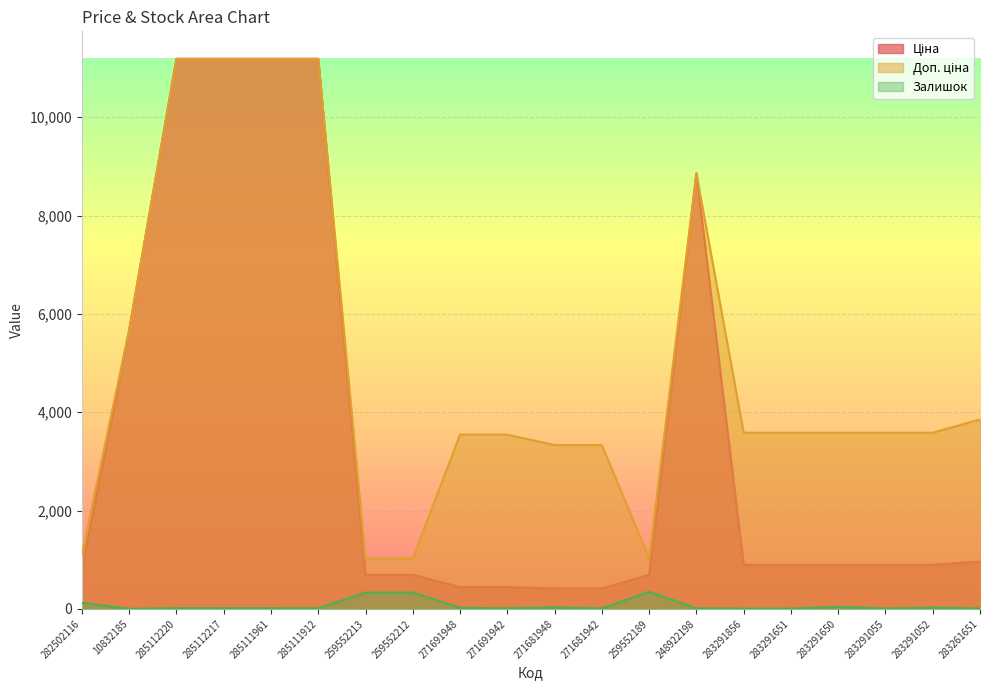

The Ціна series shows 1136.6 at 259552189. True or false?

False